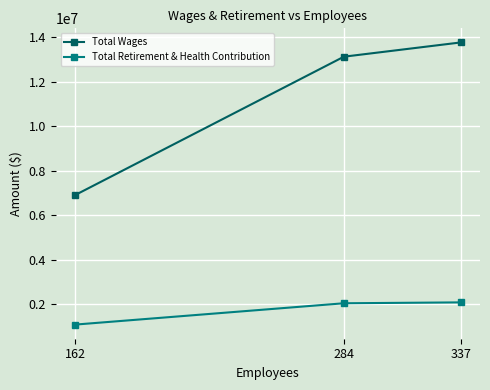

Which series changed the most between 284 and 337?

Total Wages